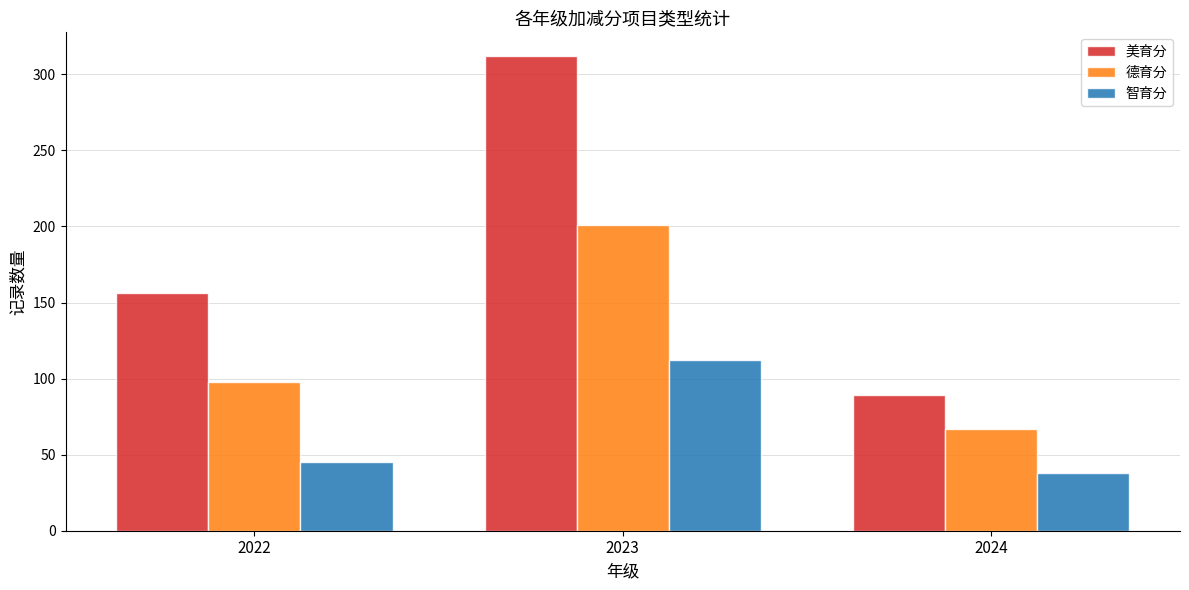

Does the chart contain any negative values?

No